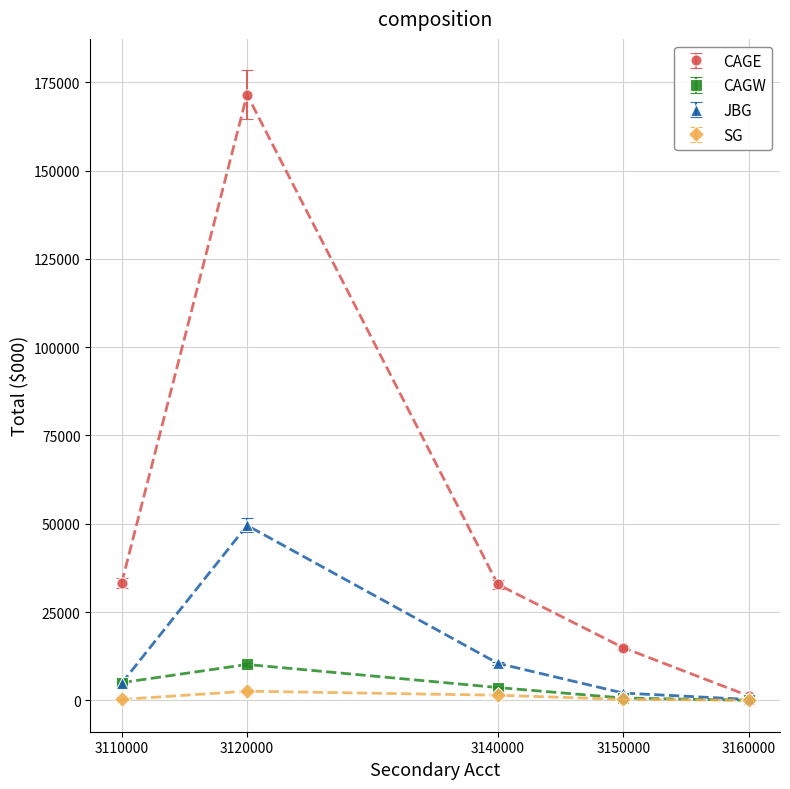

Which series has the largest range (max minus min)?

CAGE